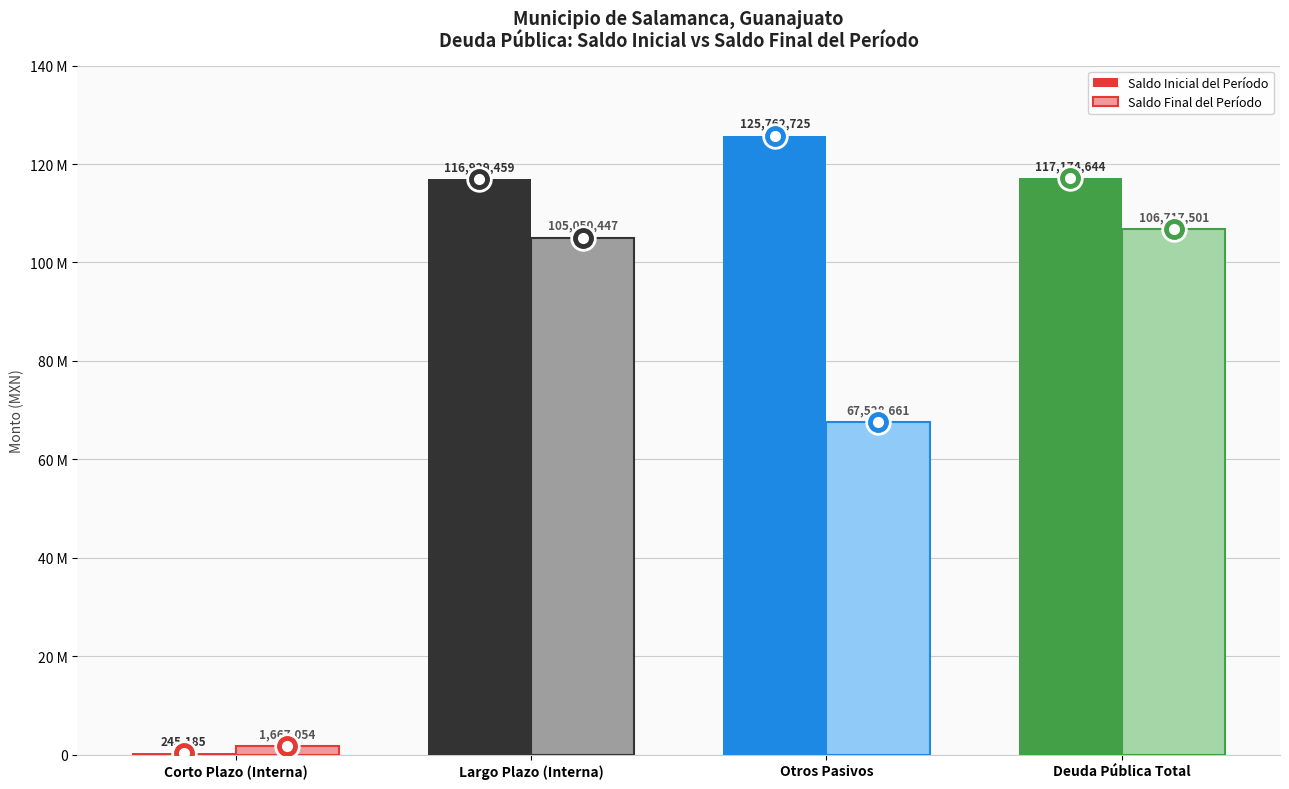

List the labels in order of Saldo Inicial del Período value, smallest first.

Corto Plazo (Interna), Largo Plazo (Interna), Deuda Pública Total, Otros Pasivos